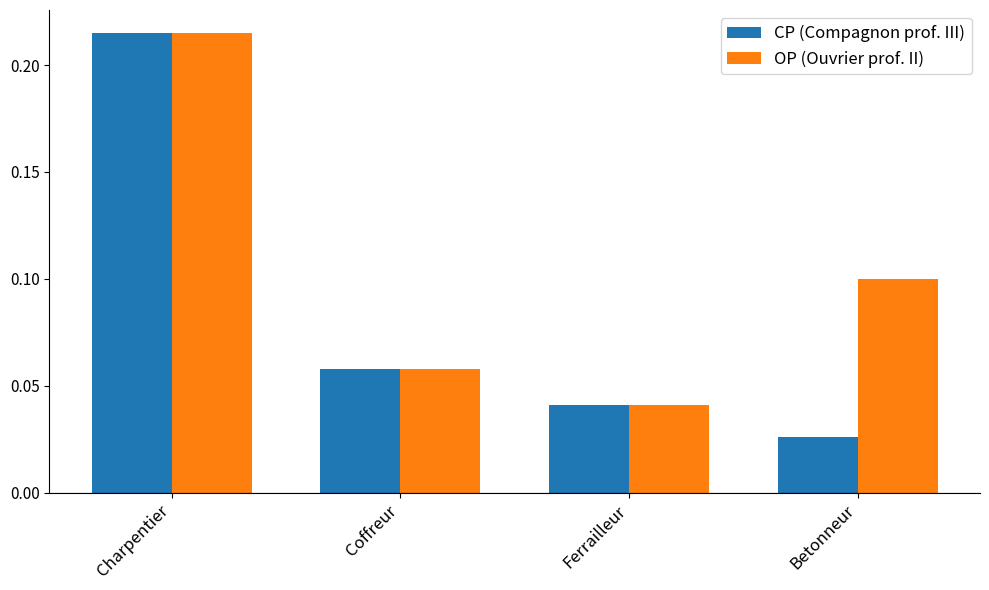

Rank the series by their average value, from highest to lowest.

OP (Ouvrier prof. II), CP (Compagnon prof. III)